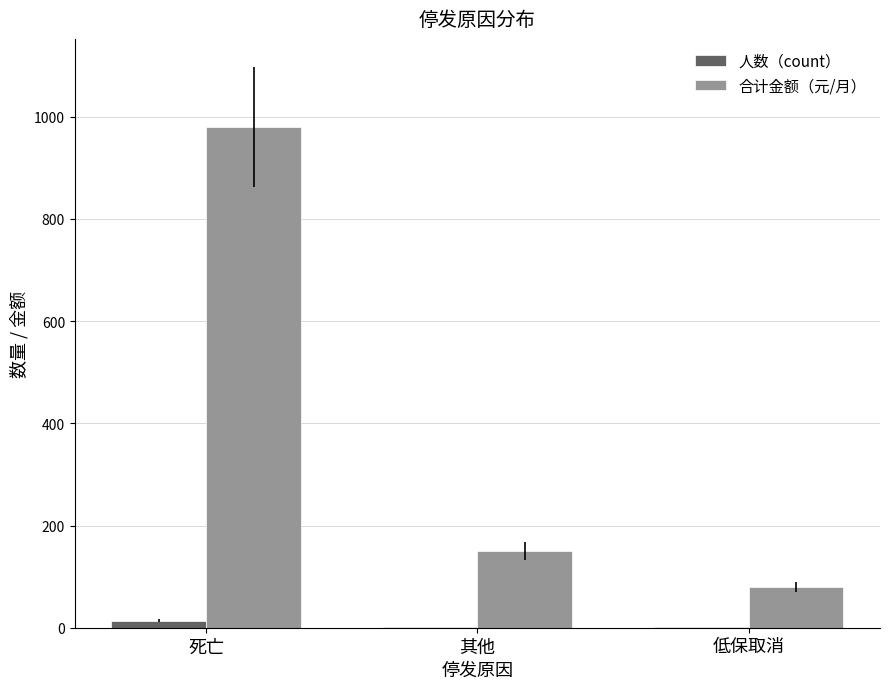

How many distinct data groups are displayed?

2